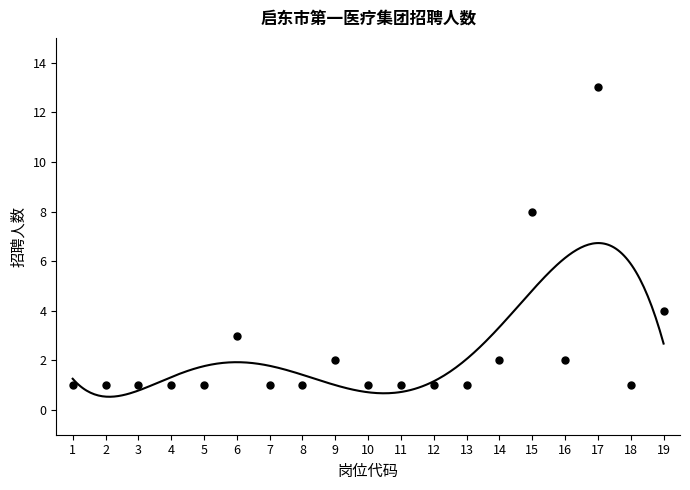

What is the change in value from 3 to 6?

+2